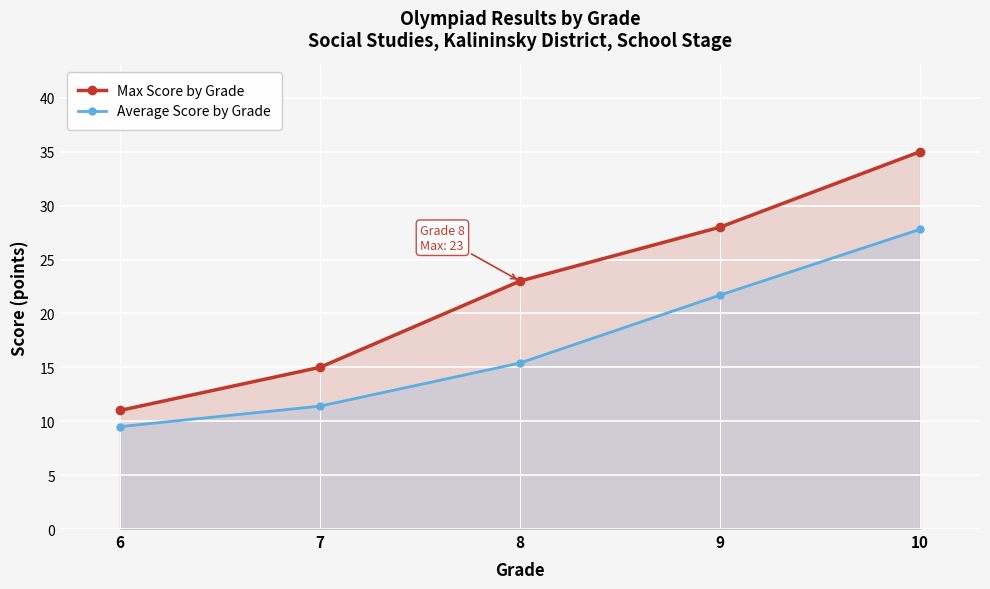

What is the total value across all series at 9?

49.7